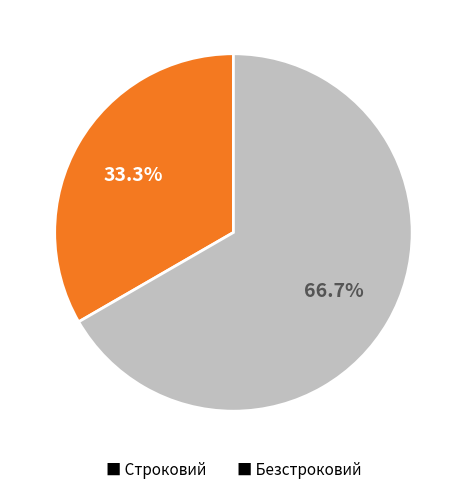

Do ■ Строковий and ■ Безстроковий together represent more than half of the pie?

Yes